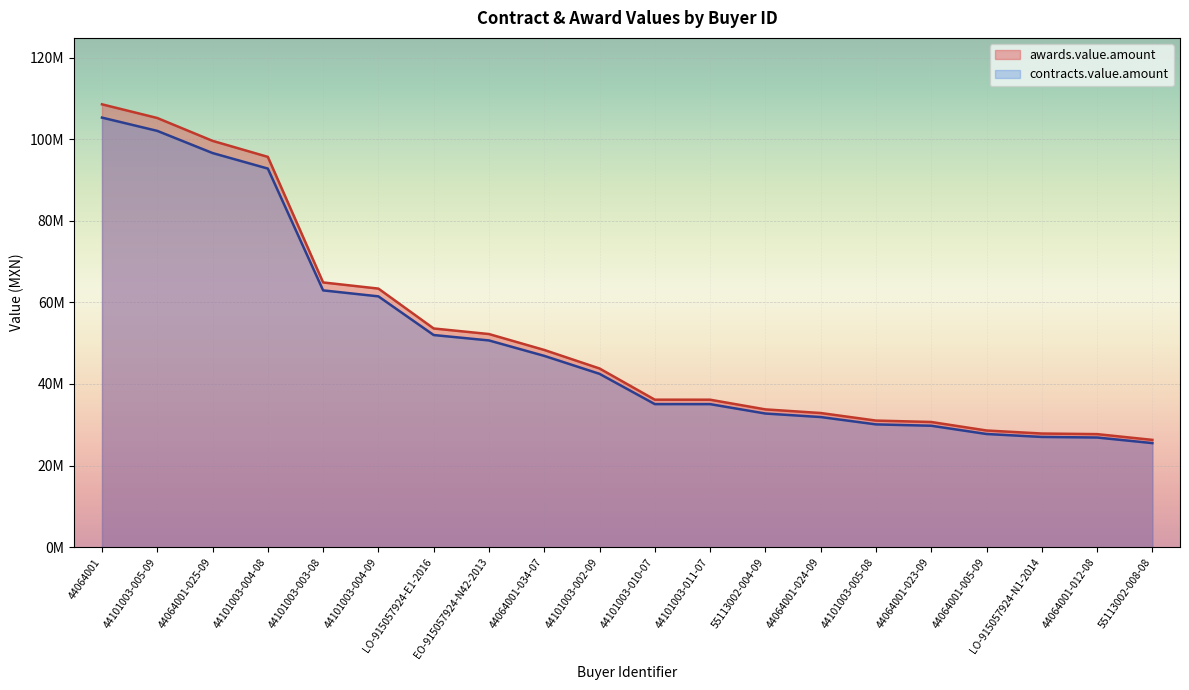

At how many categories does at least one series exceed 48812167?

8